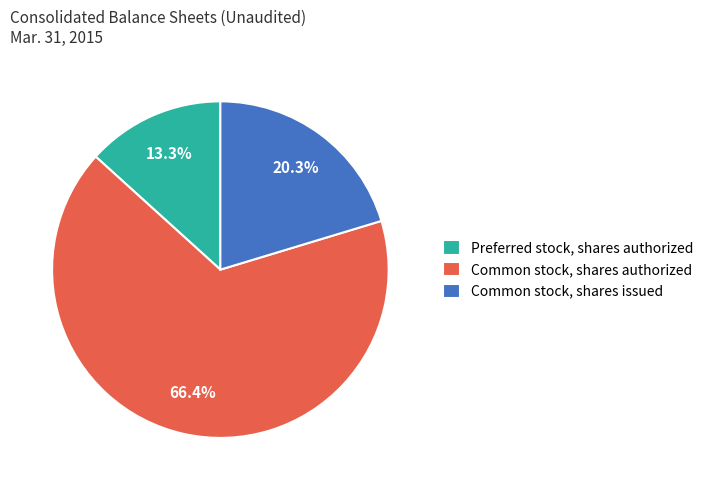

How many segments does this pie chart have?

3